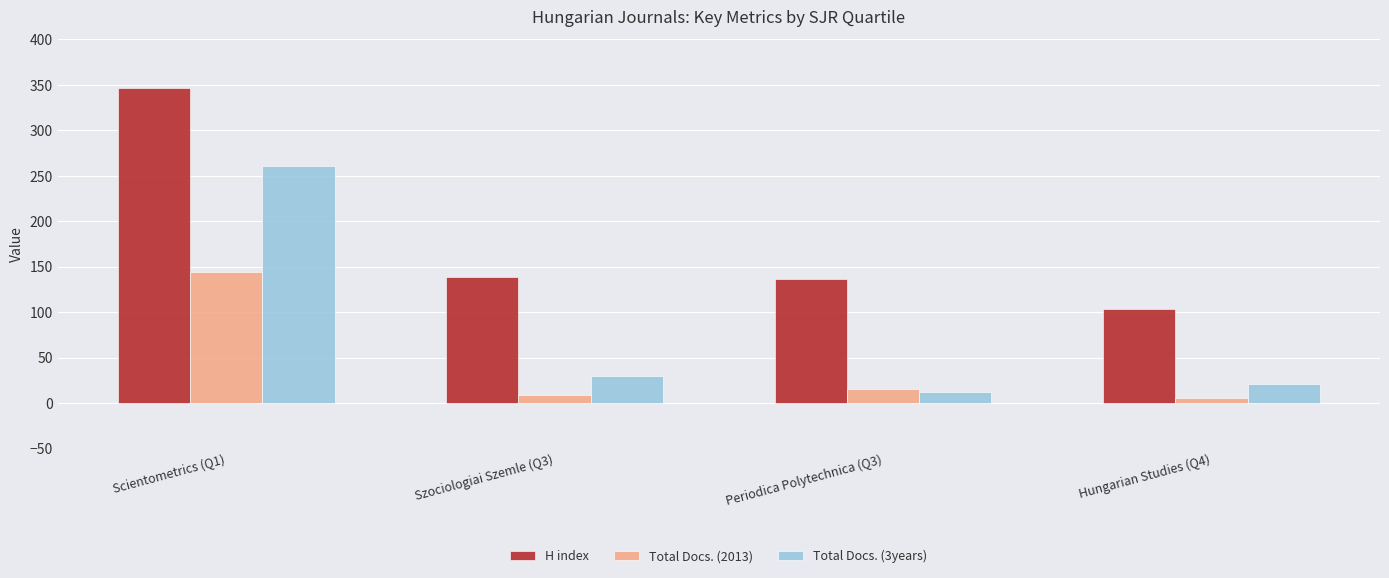

List the series in order of their overall mean, highest first.

H index, Total Docs. (3years), Total Docs. (2013)